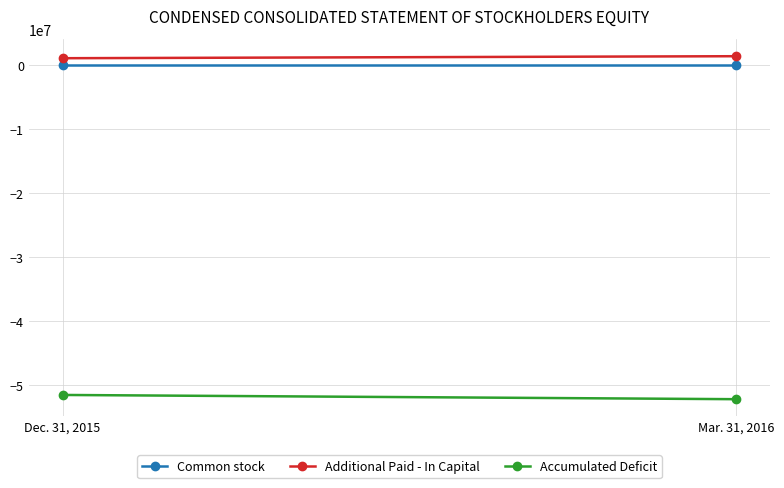

Reading left to right, list all the values displayed in this chart.

Common stock: 25000	25000
Additional Paid - In Capital: 1117000	1431000
Accumulated Deficit: -51524000	-52187000